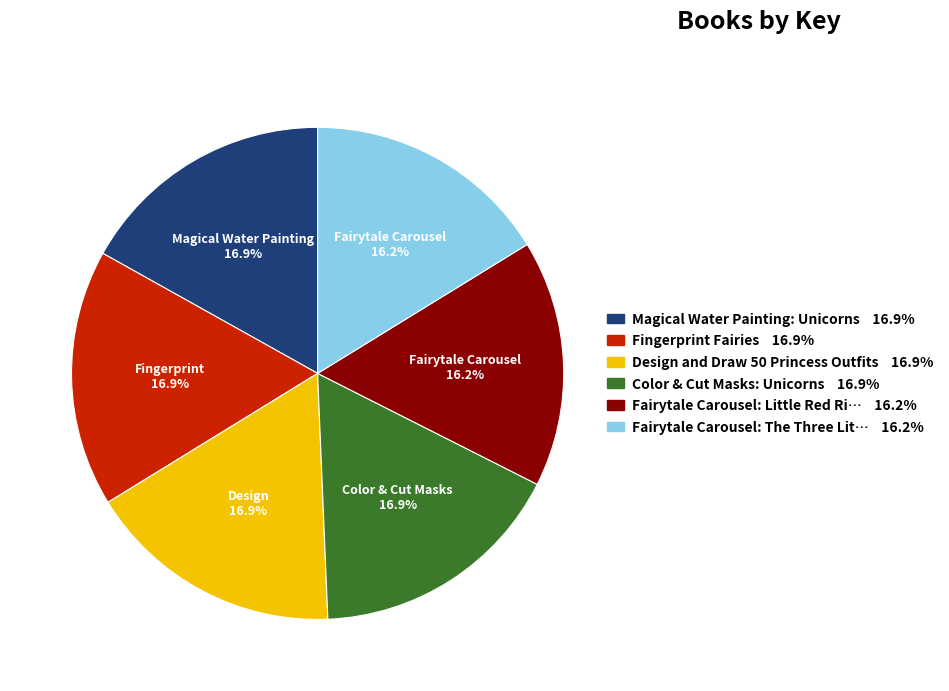

Is there a majority slice in this chart?

No